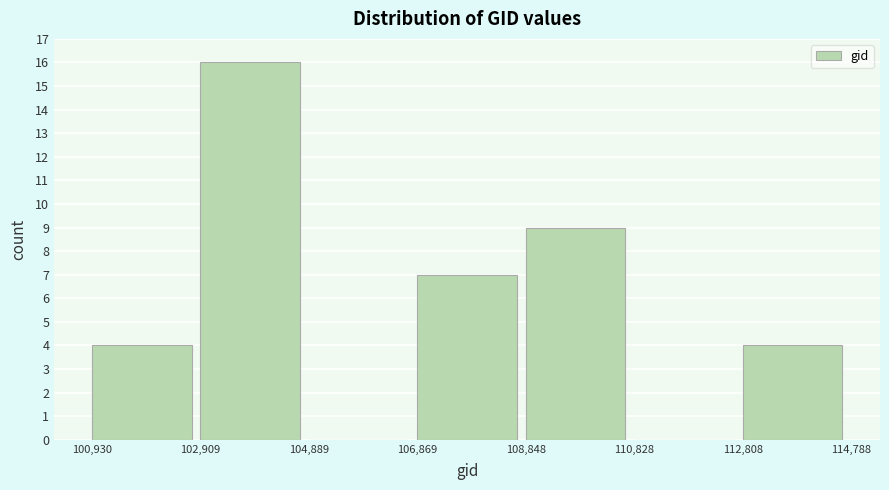

Reading left to right, transcribe this chart: for each bar, give the range it covers on the x-axis and its height. The values are not printed on the chart, so give them approximately, as read against the axis.

100,930 to 102,909: 4
102,909 to 104,889: 16
104,889 to 106,869: 0
106,869 to 108,848: 7
108,848 to 110,828: 9
110,828 to 112,808: 0
112,808 to 114,788: 4